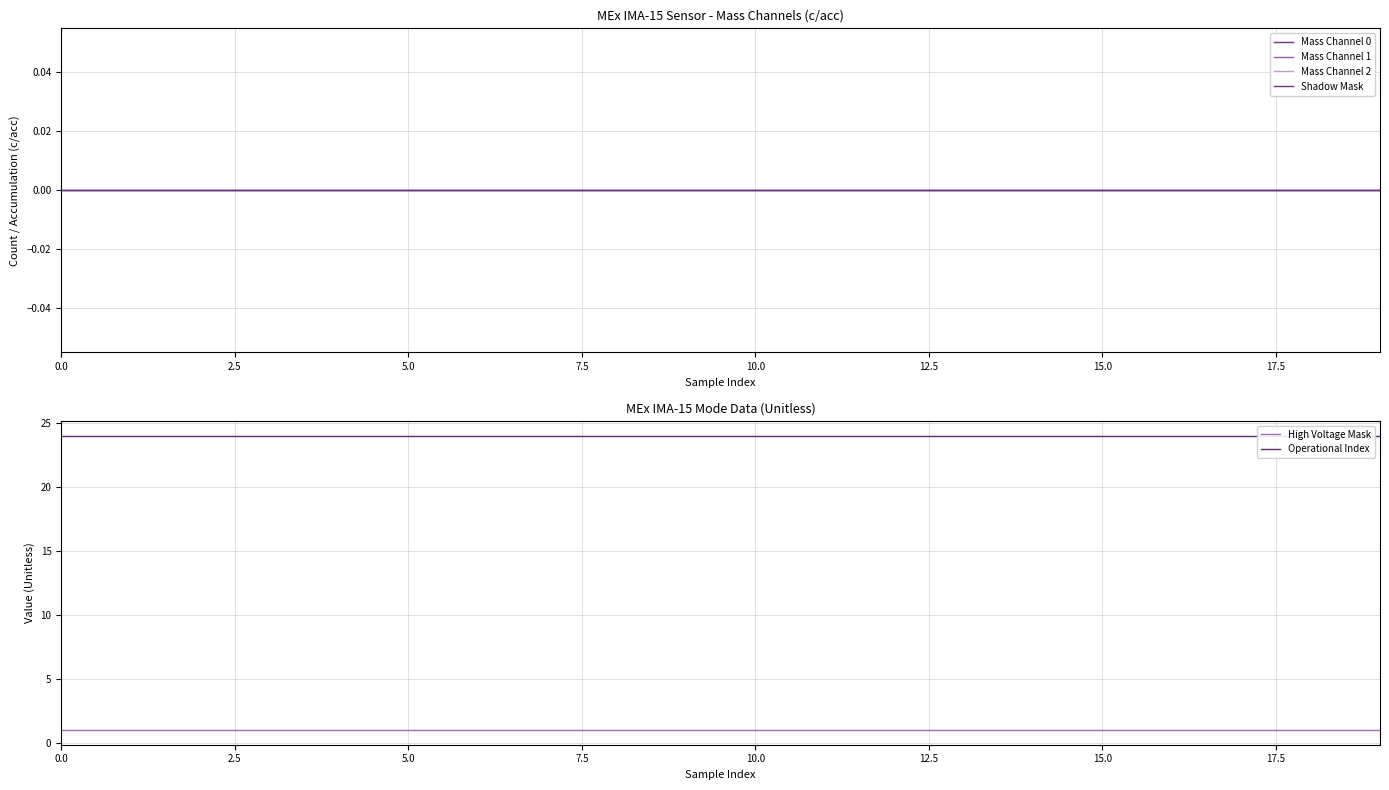

What is the label of the 19th point from the left?

18